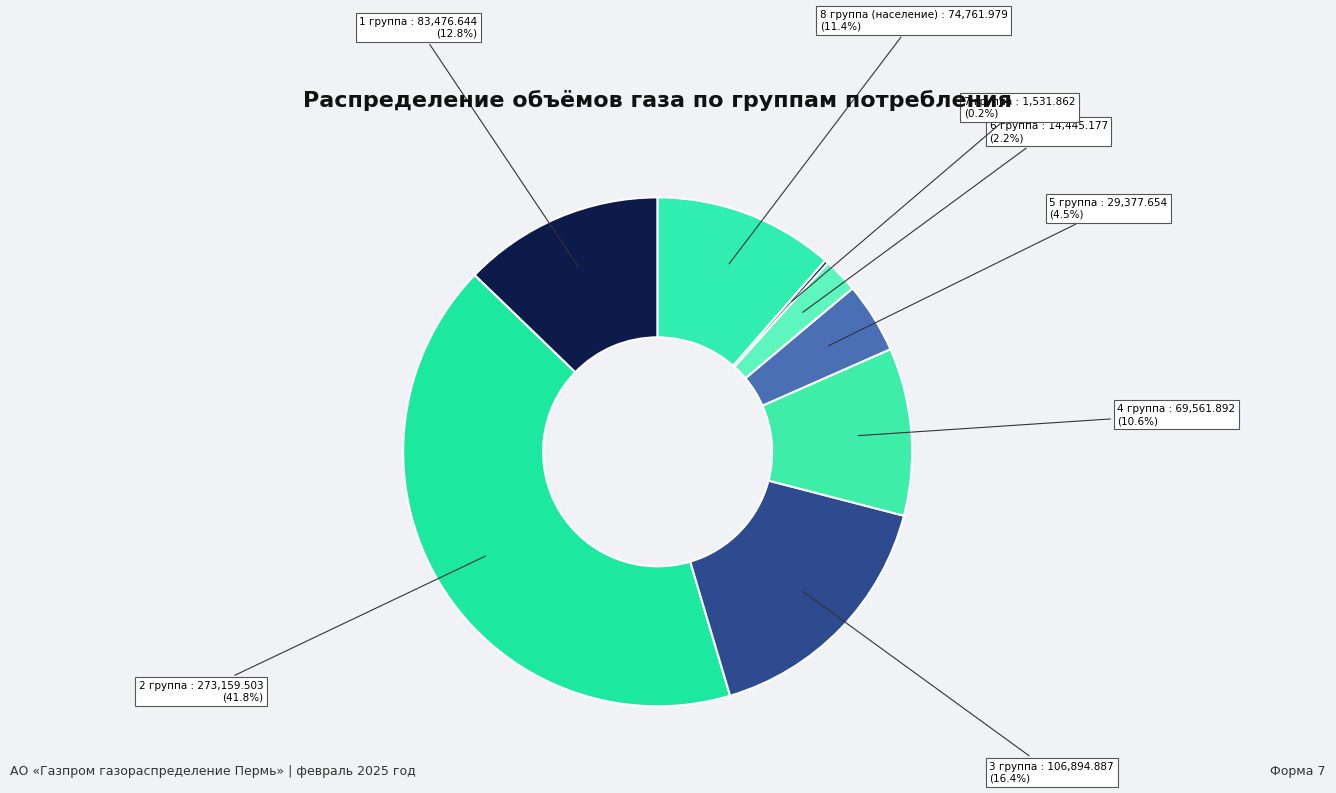

Combined, do 4 группа and 2 группа account for over 50%?

Yes